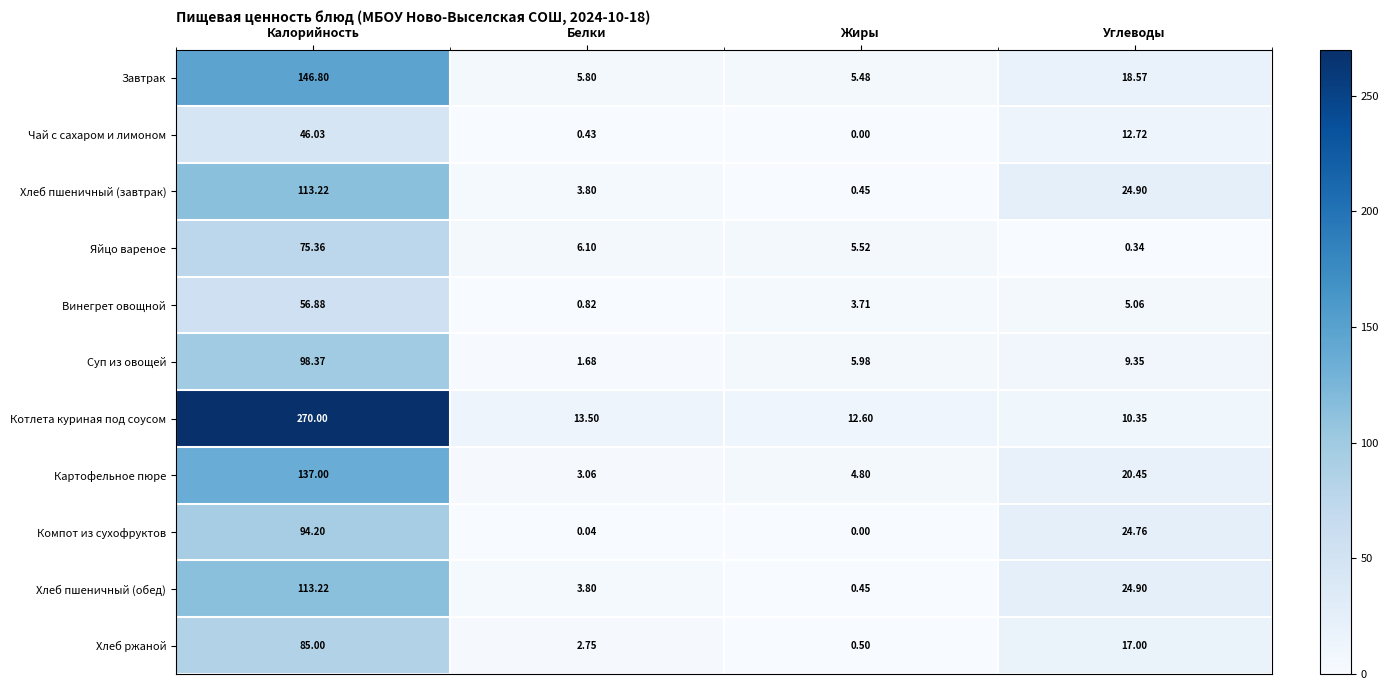

Which series changed the most between Калорийность and Углеводы?

Котлета куриная под соусом